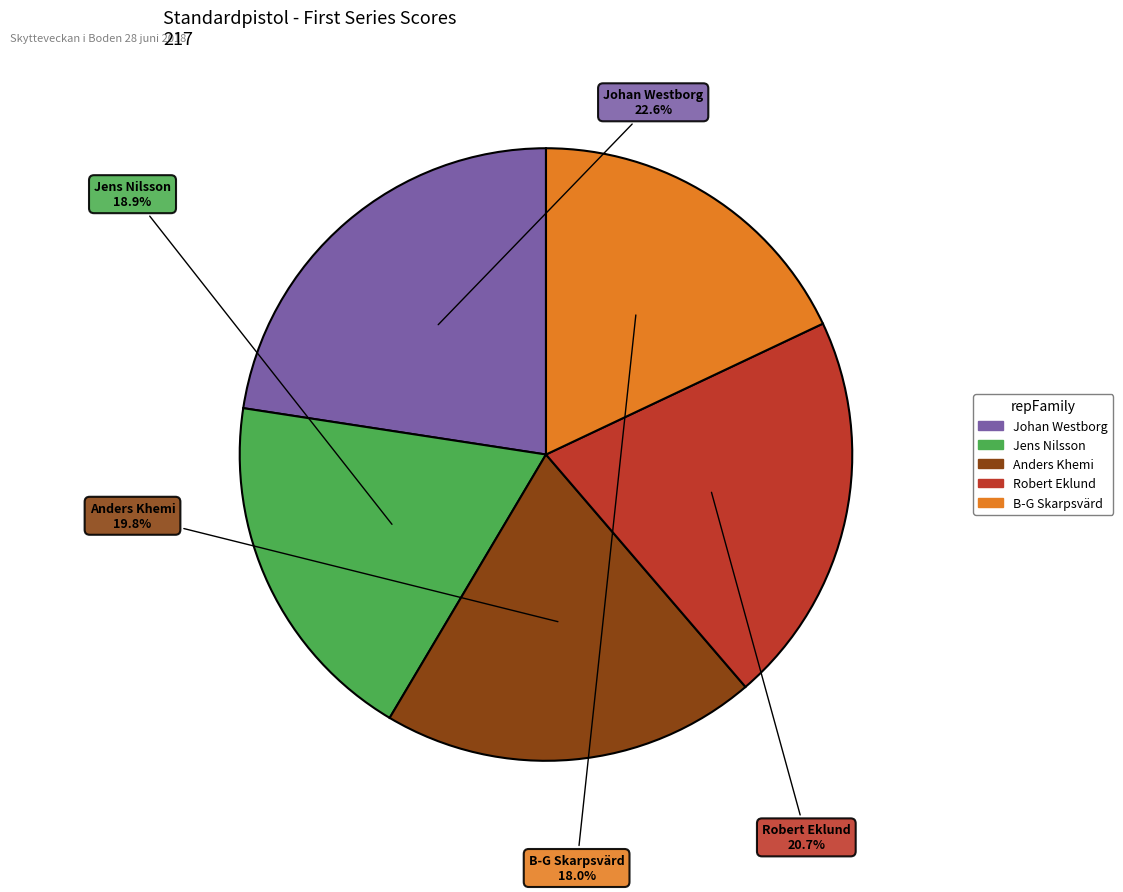

How many slices are in this pie chart?

5